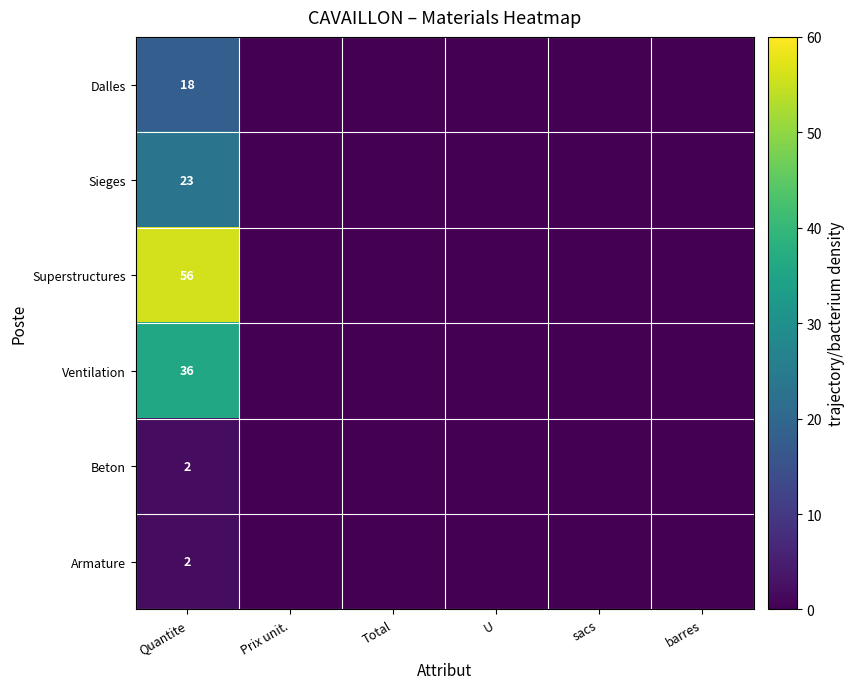

At which category is the sum across all series the highest?

Quantite